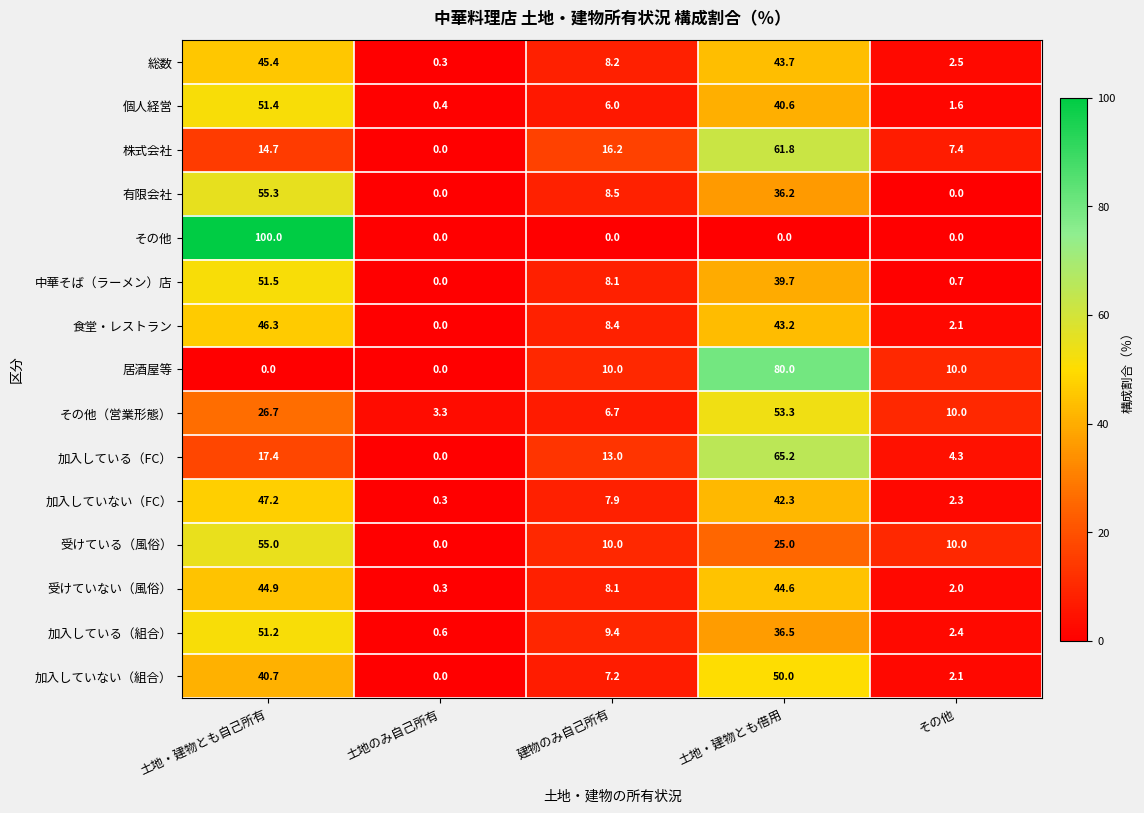

What is the difference between the highest and lowest values at その他?

10.0